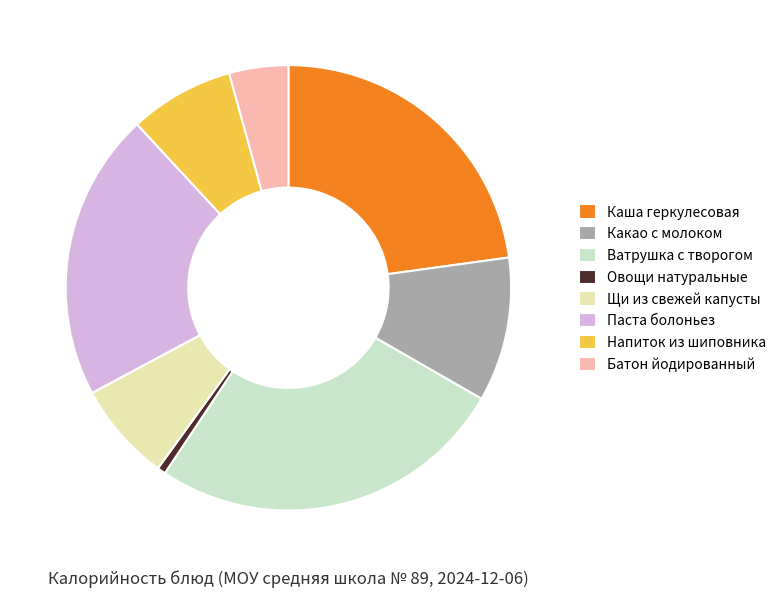

True or false: Ватрушка с творогом accounts for 26% of the total.

True